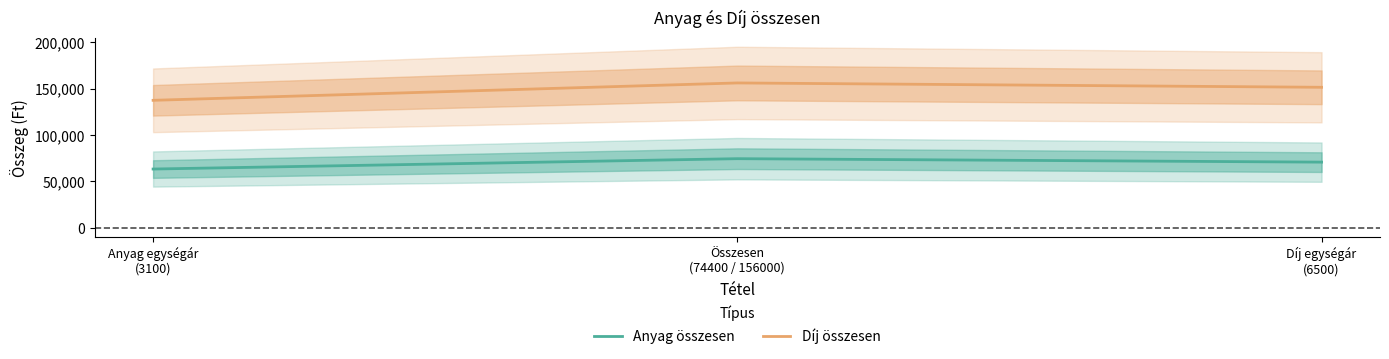

What are all the series names shown in the legend?

Anyag összesen, Díj összesen